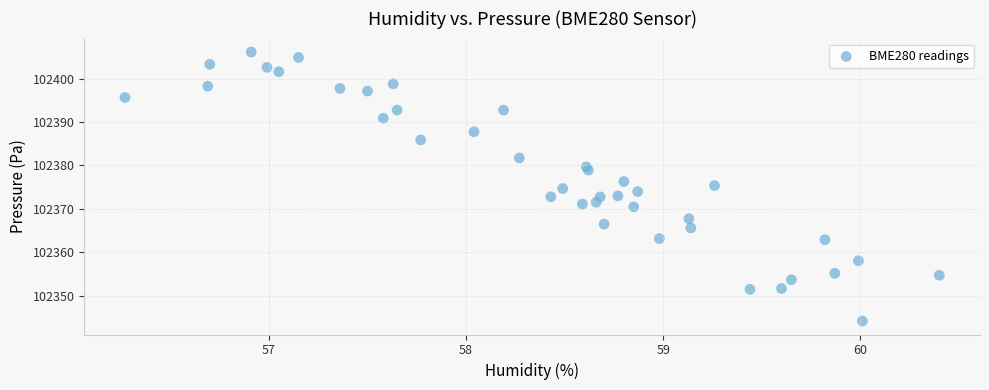

What is the range of Y values (max minus min)?

62.0